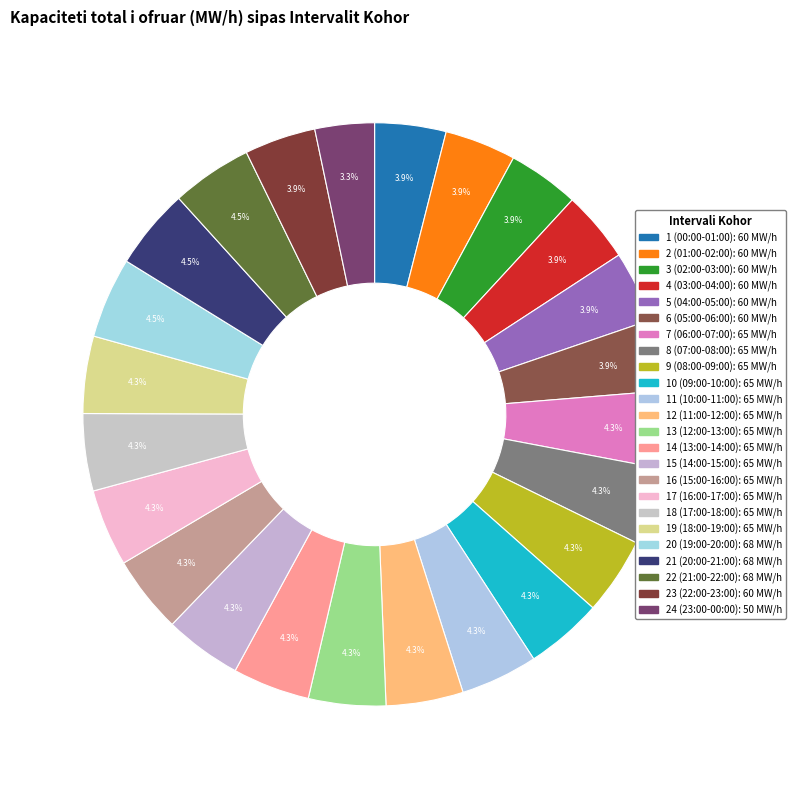

What is the largest slice in the pie chart?

20 (19:00-20:00)